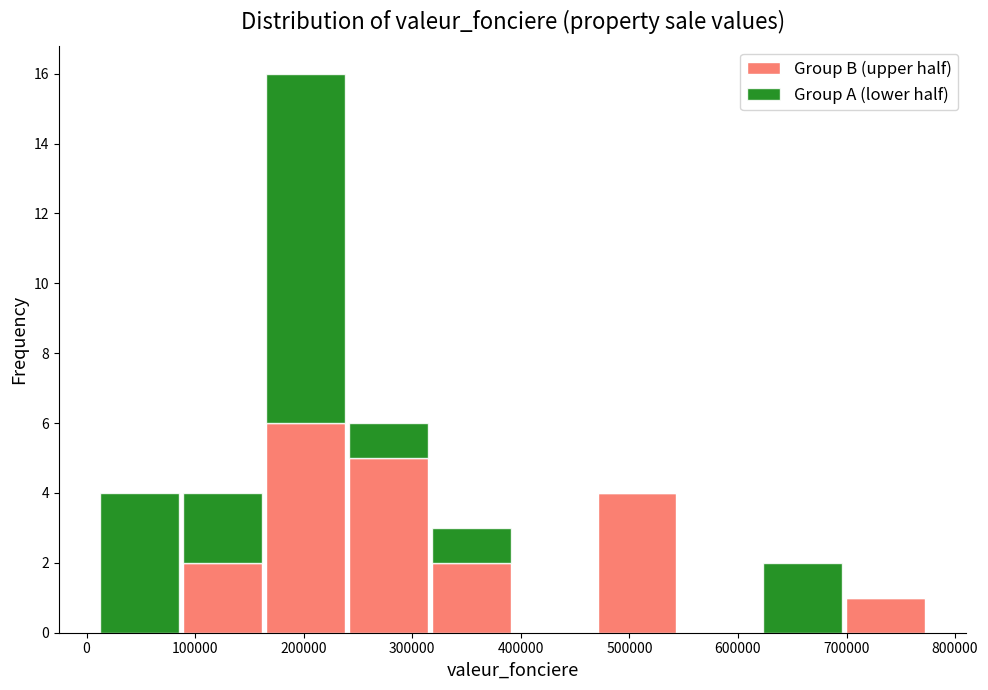

Reading left to right, list every stacked bar in this chart as the range it spans on the x-axis followed by its total height. Neither the bar edges nor the heights are printed on the chart, so give them approximately, as read against the axes.

10000 to 90000: 4
90000 to 160000: 4
160000 to 240000: 16
240000 to 320000: 6
320000 to 390000: 3
390000 to 470000: 0
470000 to 550000: 4
550000 to 620000: 0
620000 to 700000: 2
700000 to 770000: 1